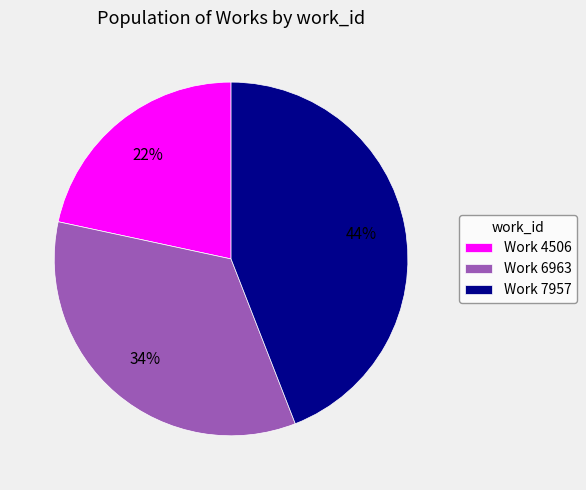

To the nearest percent, what percentage of the pie is Work 4506?

22%